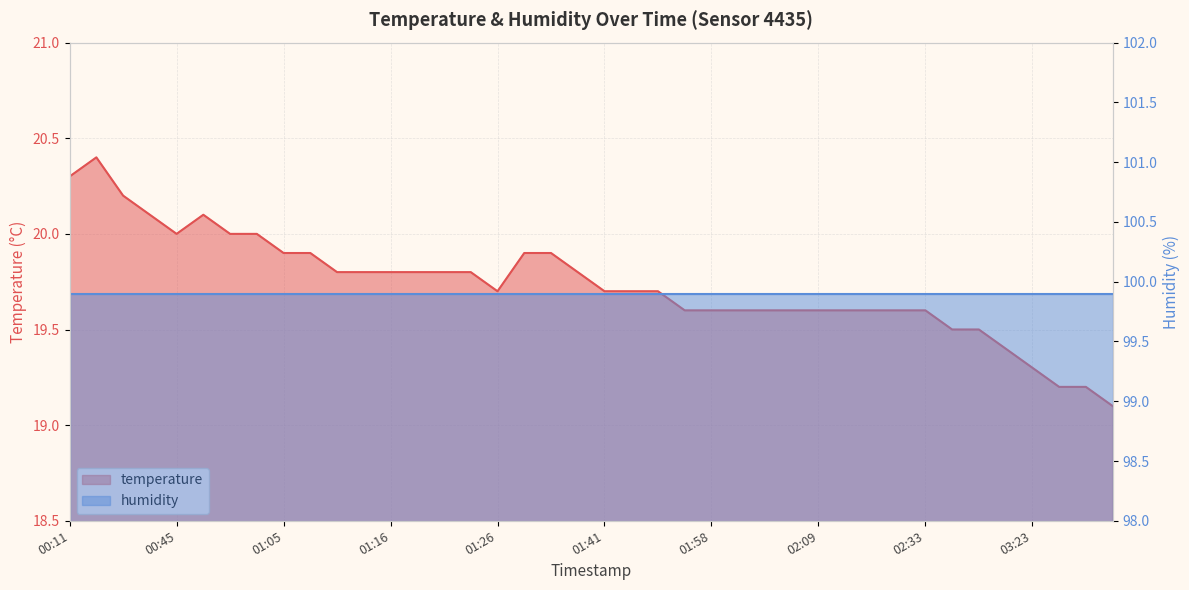

List the labels in order of value, smallest first.

03:43, 03:30, 03:40, 03:23, 03:06, 02:39, 02:48, 01:49, 01:58, 02:01, 02:04, 02:06, 02:09, 02:11, 02:14, 02:16, 02:33, 01:26, 01:41, 01:44, 01:46, 01:10, 01:13, 01:16, 01:18, 01:21, 01:23, 01:39, 01:05, 01:08, 01:29, 01:31, 00:45, 00:53, 01:03, 00:30, 00:48, 00:28, 00:11, 00:20